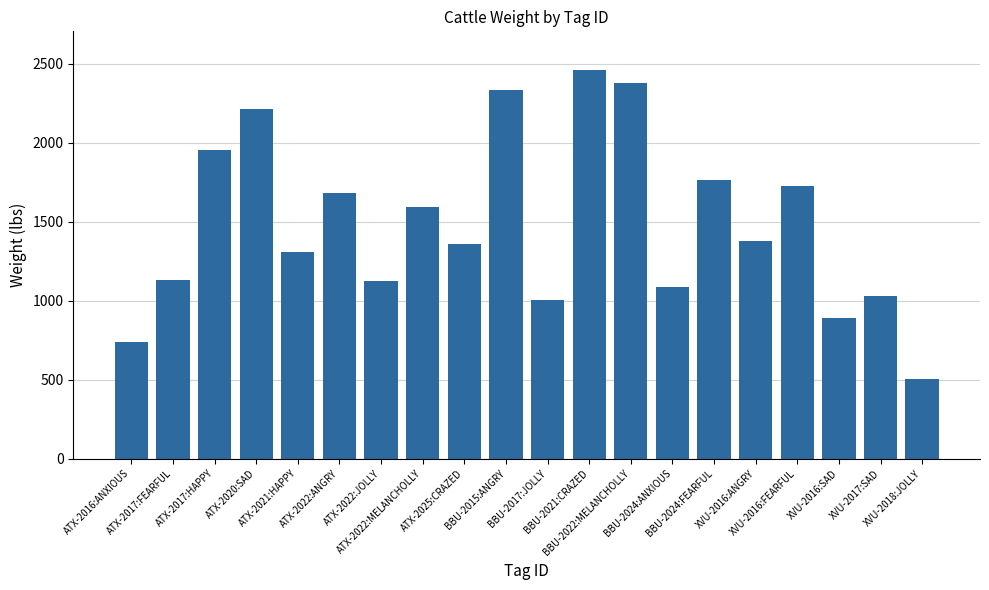

What is the sum of the values at BBU-2024:ANXIOUS and XVU-2016:SAD?

1974